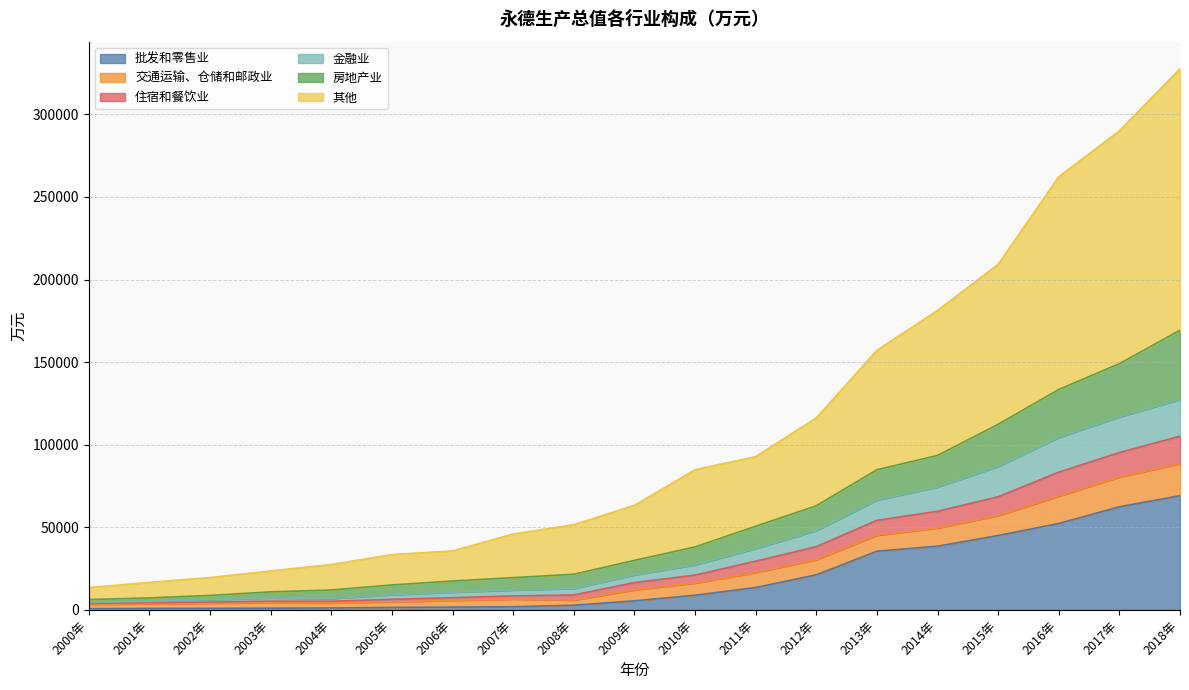

Which category has the lowest value across all series?

2000年